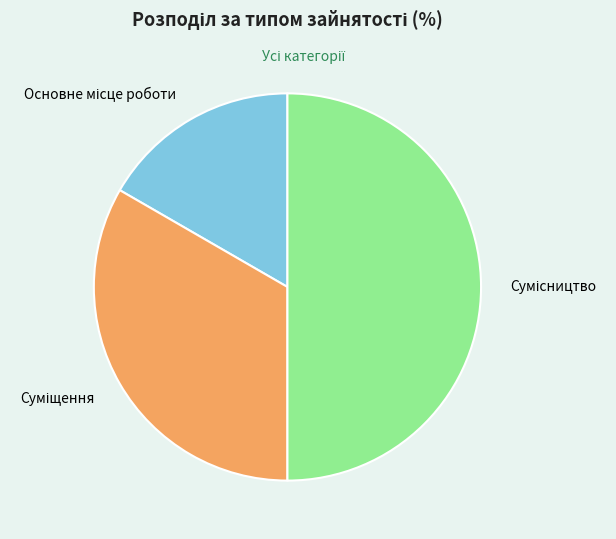

To the nearest percent, what is the difference between the Основне місце роботи and Суміщення slice percentages?

17%